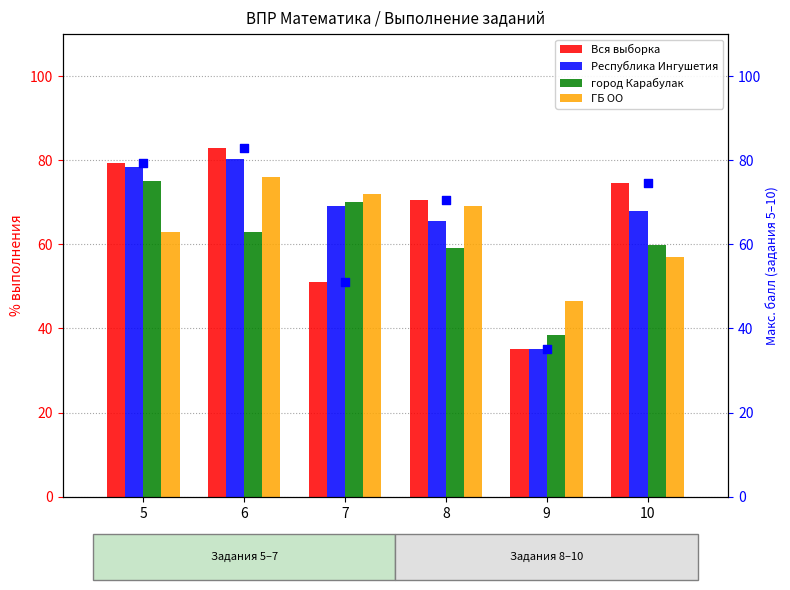

What are all the series names shown in the legend?

Вся выборка, Республика Ингушетия, город Карабулак, ГБ ОО, Вся выборка (отметка)